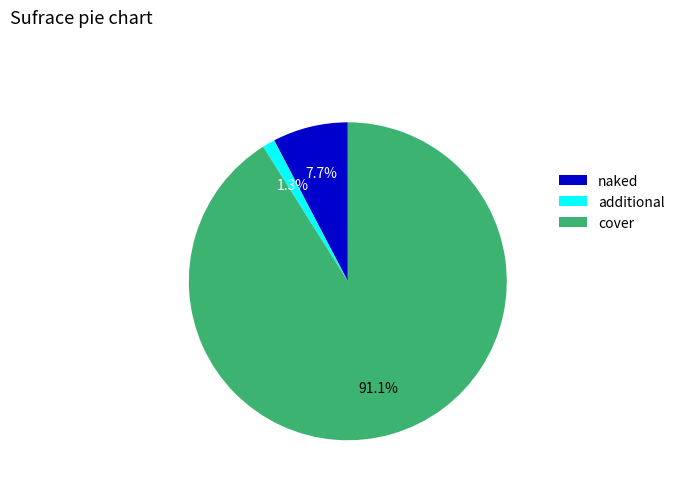

Which slice represents more than half of the pie?

cover